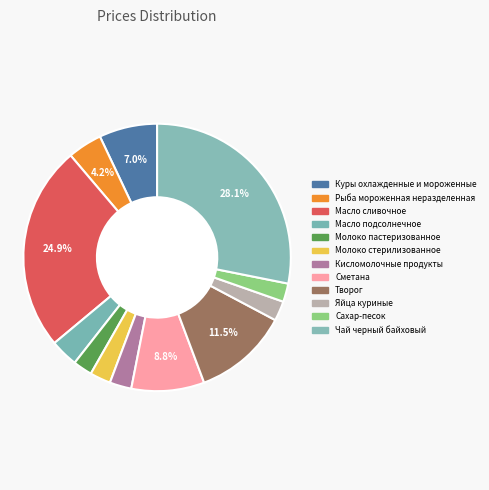

What is the smallest slice in the pie chart?

Сахар-песок